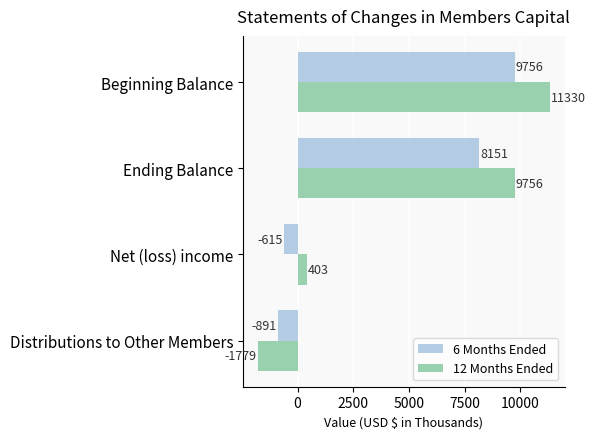

What is the total value across all series at Net (loss) income?

-212